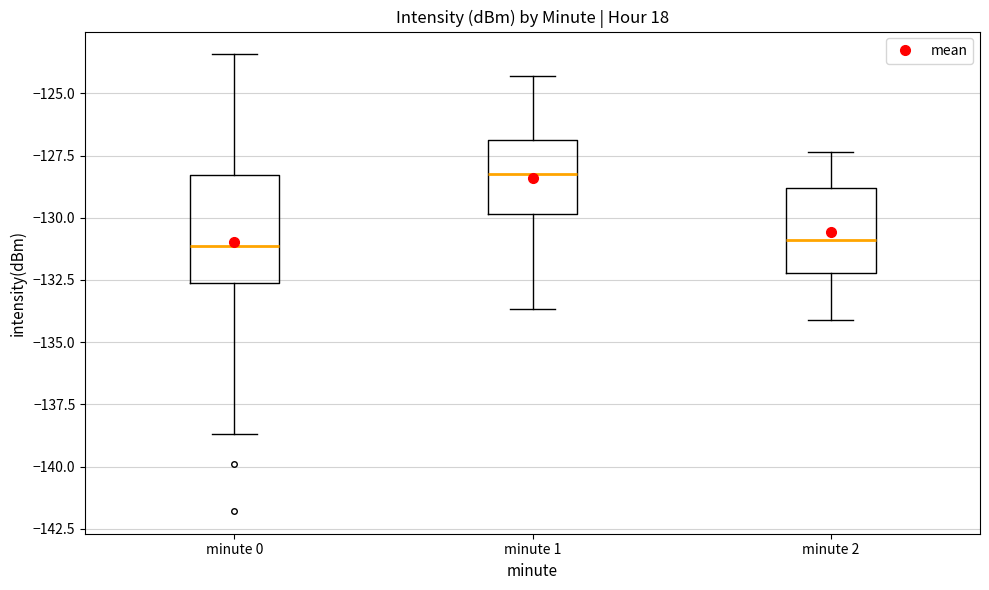

Where does the upper whisker of the box for minute 1 end on the y-axis? The values are not printed on the chart, so give them approximately, as read against the axis.

-124.5